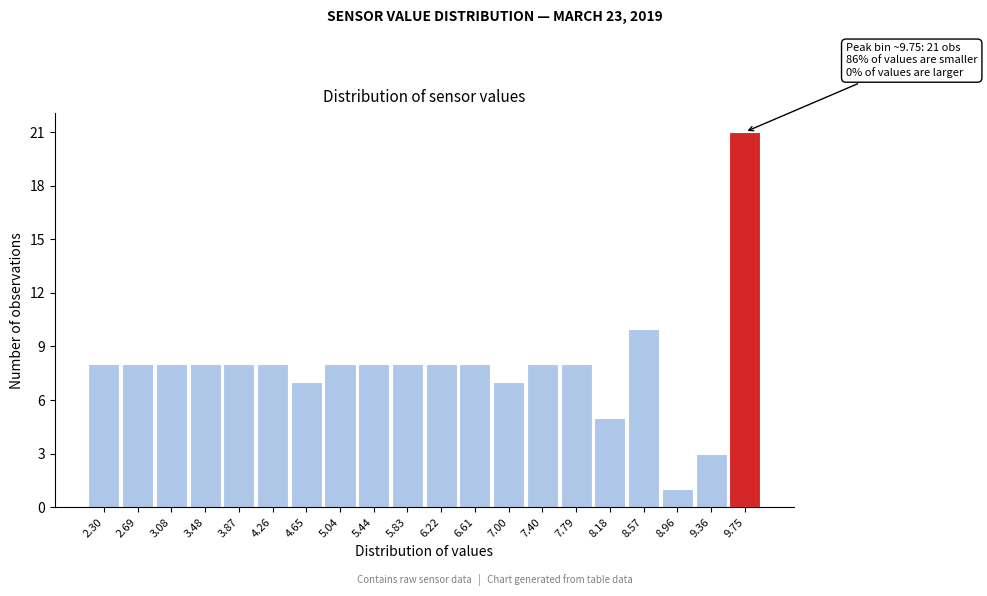

Reading right to left, list all the values displayed in this chart.

9.75=21	9.36=3	8.96=1	8.57=10	8.18=5	7.79=8	7.40=8	7.00=7	6.61=8	6.22=8	5.83=8	5.44=8	5.04=8	4.65=7	4.26=8	3.87=8	3.48=8	3.08=8	2.69=8	2.30=8